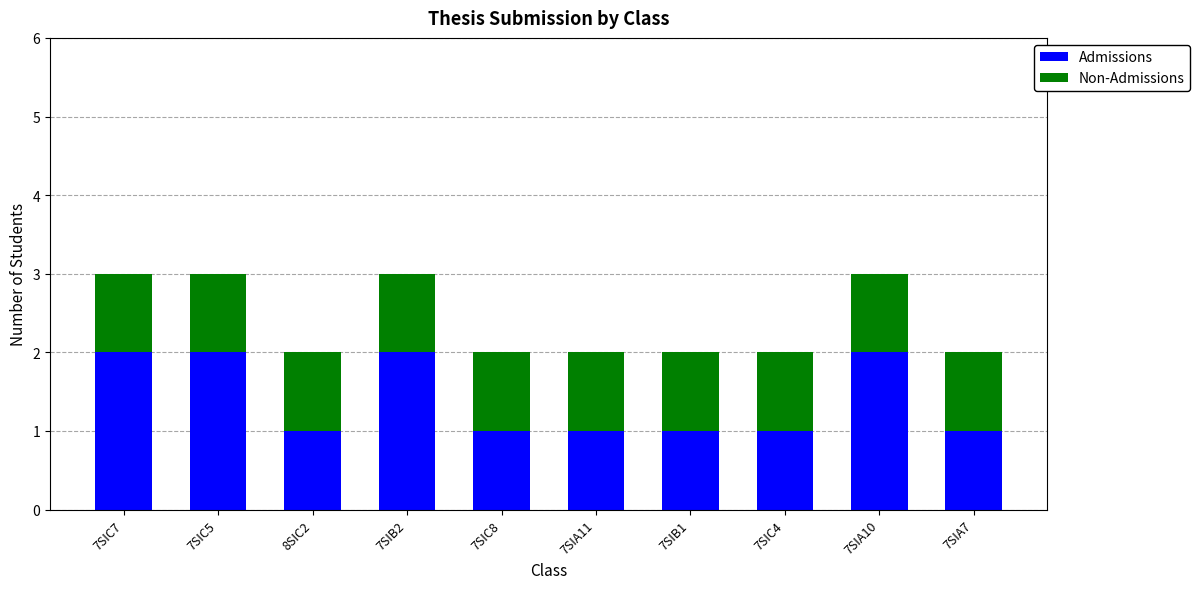

What is the total value across all series at 7SIC7?

3